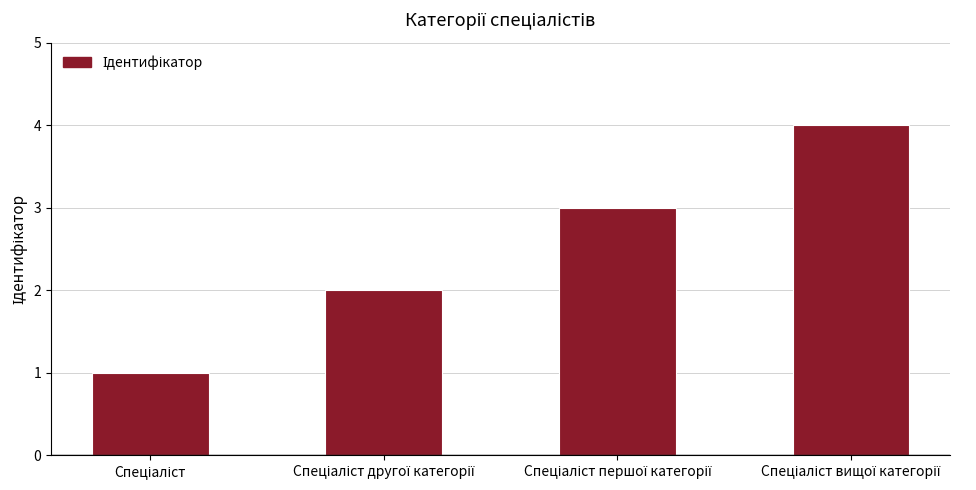

What is the sum of all values?

10